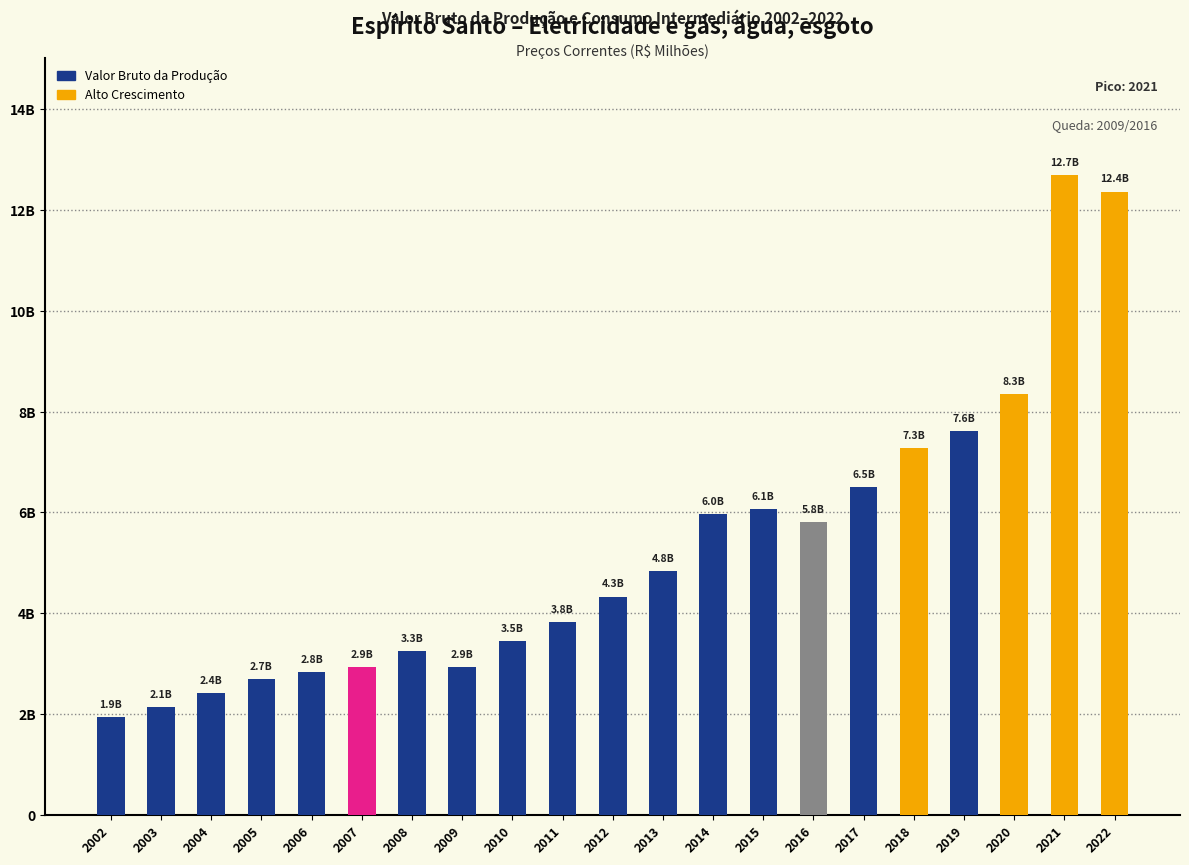

What value does the data have at 2013?

4846.8